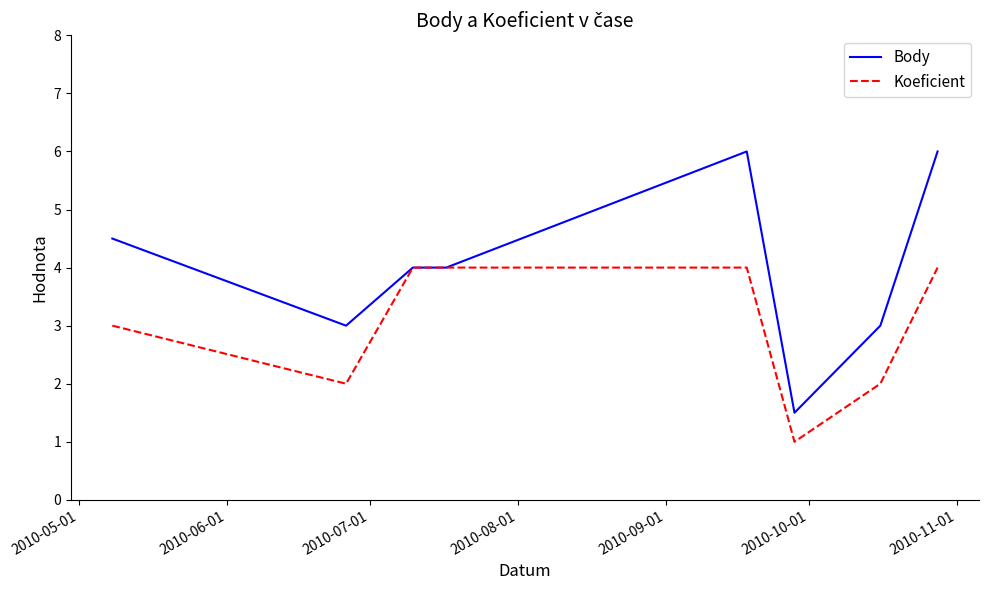

How many categories are shown in the chart?

8